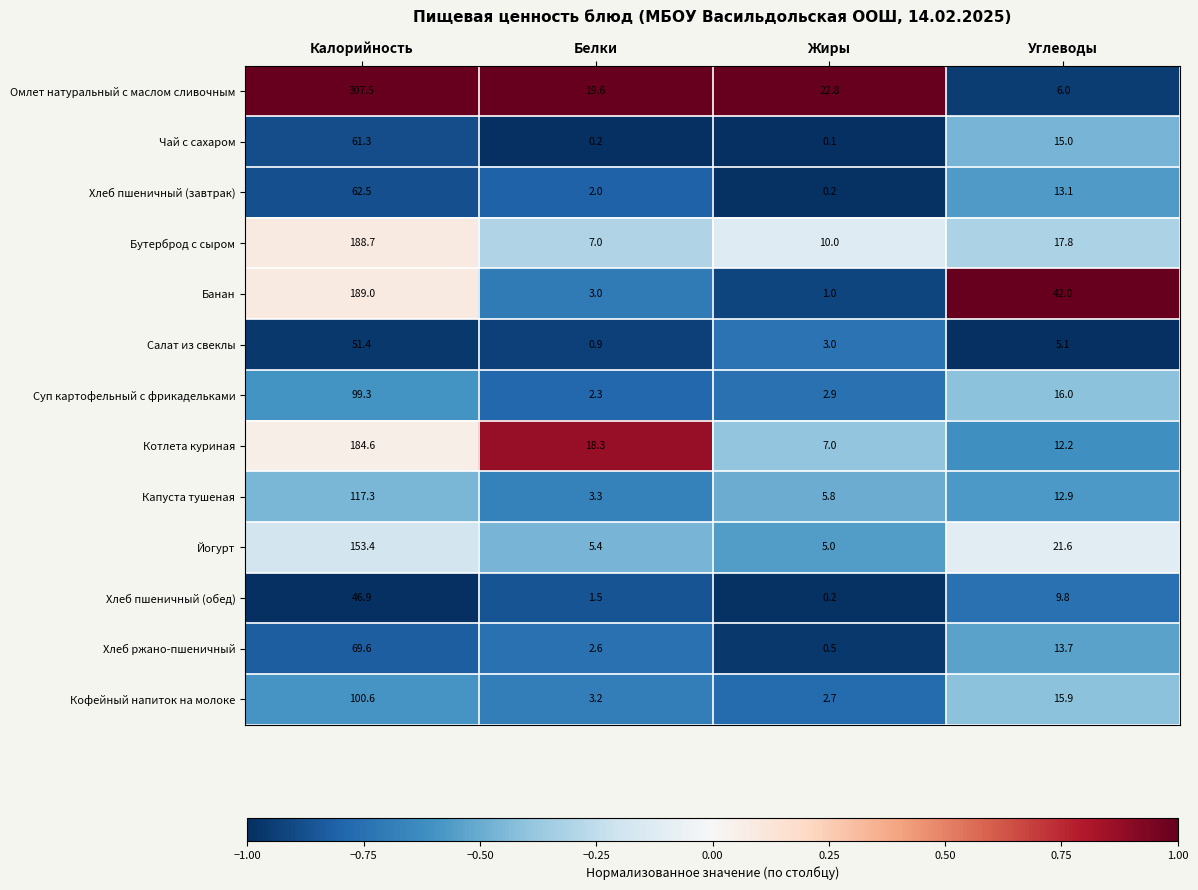

The Хлеб пшеничный (завтрак) series shows 2.0 at Белки. True or false?

True